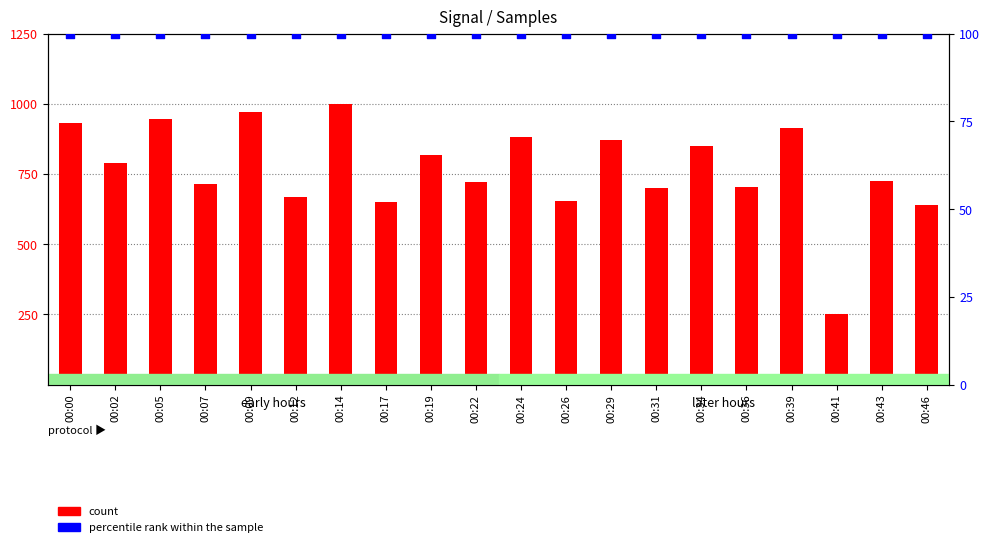

What are all the series names shown in the legend?

count, percentile rank within the sample